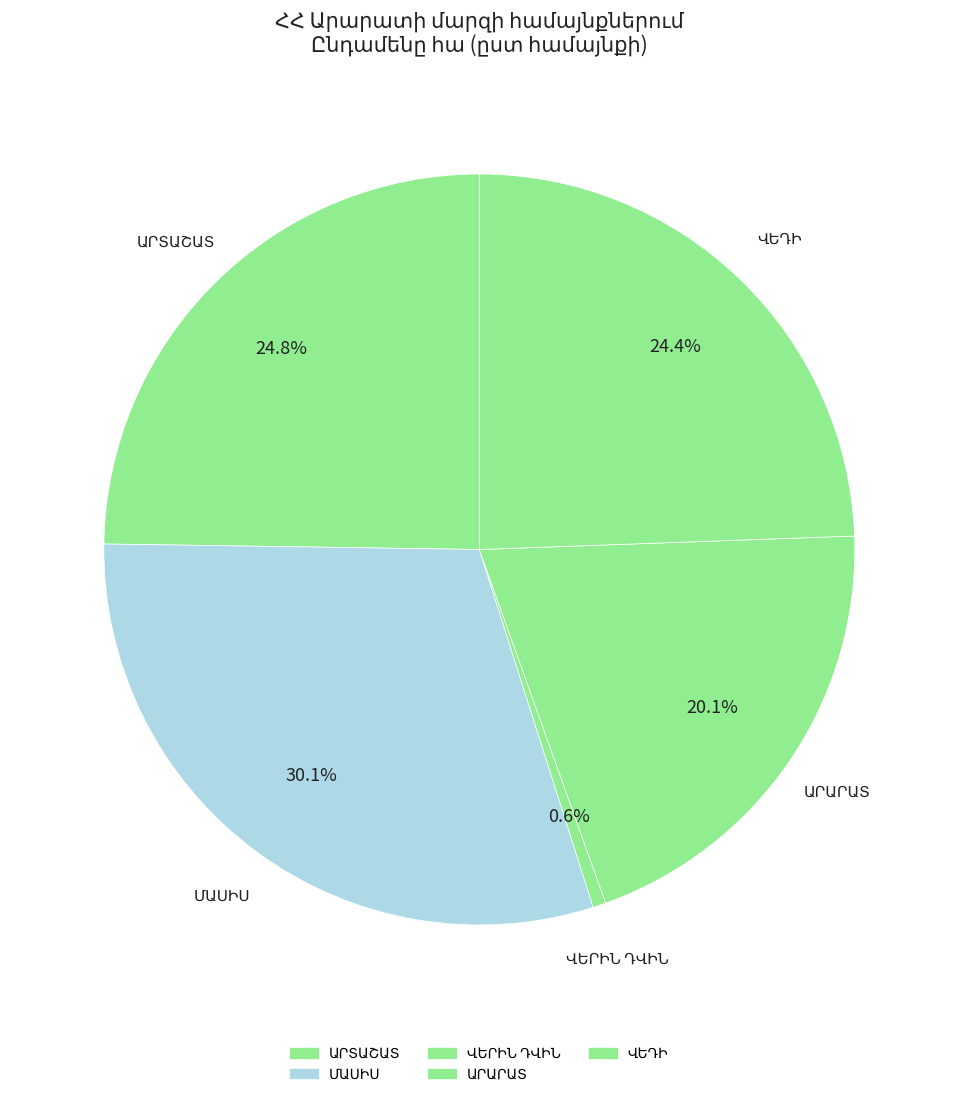

How many slices are in this pie chart?

5